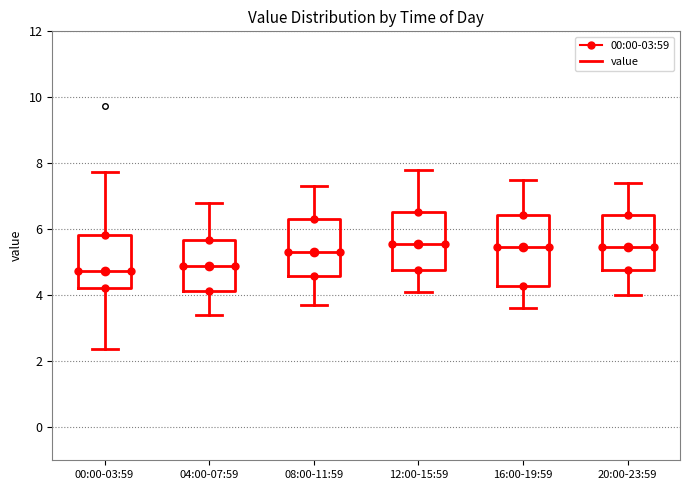

Reading left to right, read every box against the y-axis: the position of its median line, the range the box covers, and the ends of its whiskers. The values are not printed on the chart, so give them approximately, as read against the axis.

00:00-03:59: median 4.8, box 4.2 to 5.8, whiskers 2.4 to 7.8
04:00-07:59: median 5.0, box 4.2 to 5.6, whiskers 3.4 to 6.8
08:00-11:59: median 5.4, box 4.6 to 6.4, whiskers 3.8 to 7.4
12:00-15:59: median 5.6, box 4.8 to 6.6, whiskers 4.2 to 7.8
16:00-19:59: median 5.4, box 4.2 to 6.4, whiskers 3.6 to 7.6
20:00-23:59: median 5.4, box 4.8 to 6.4, whiskers 4.0 to 7.4